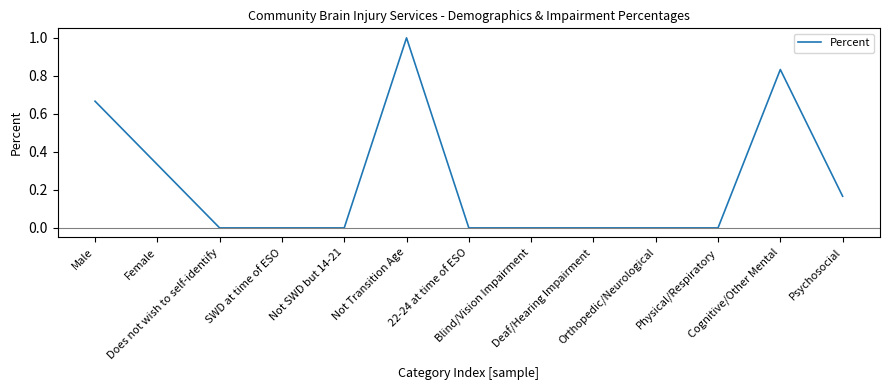

What is the greatest value displayed?

1.0